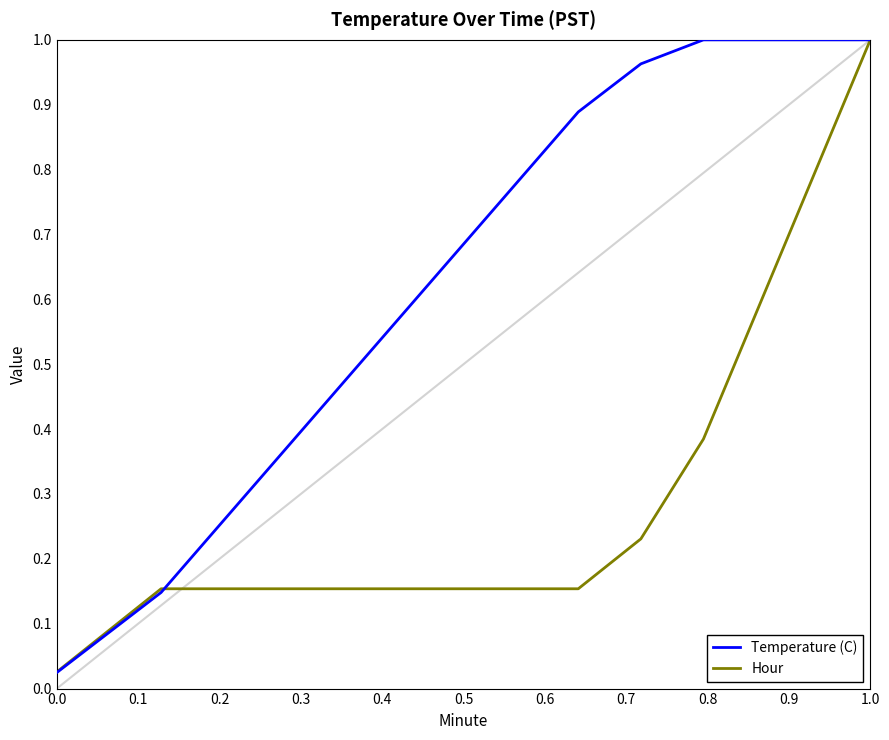

Which series has the largest range (max minus min)?

Temperature (C)